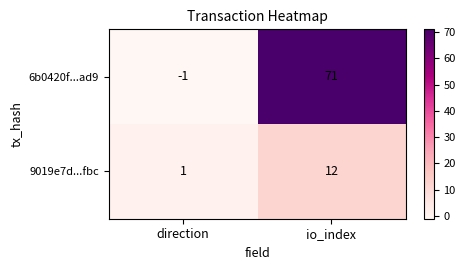

The value of 9019e7d...fbc at io_index is 6. True or false?

False